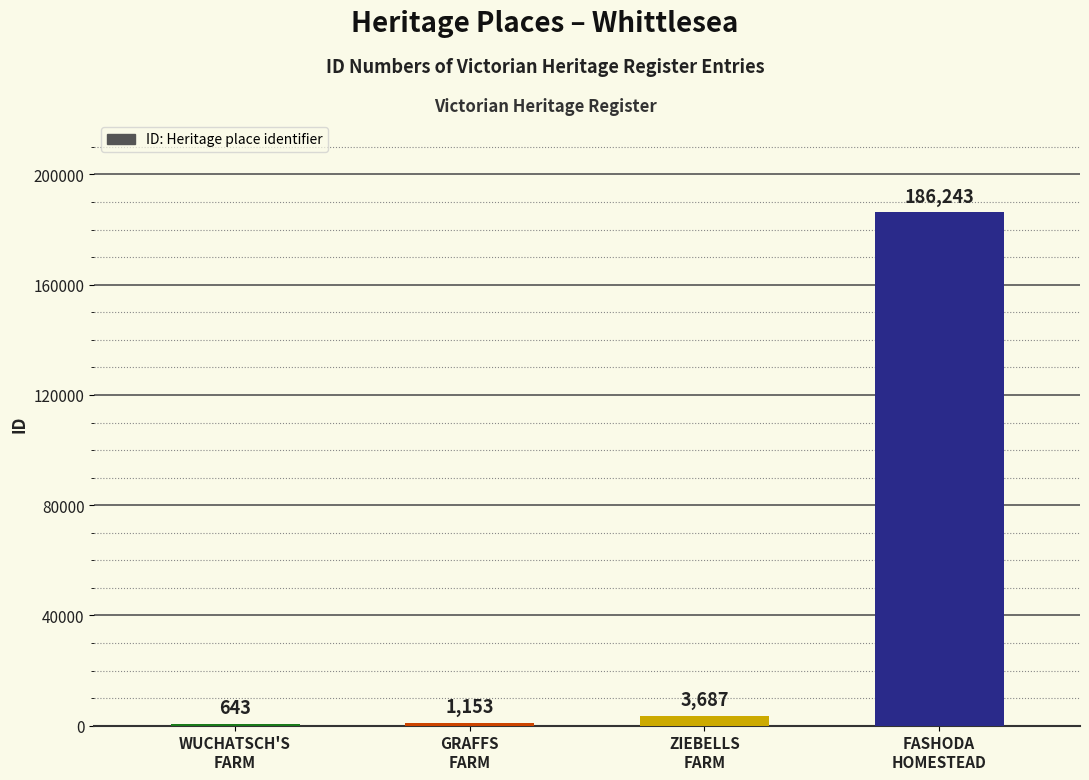

What is the sum of all values?

191726